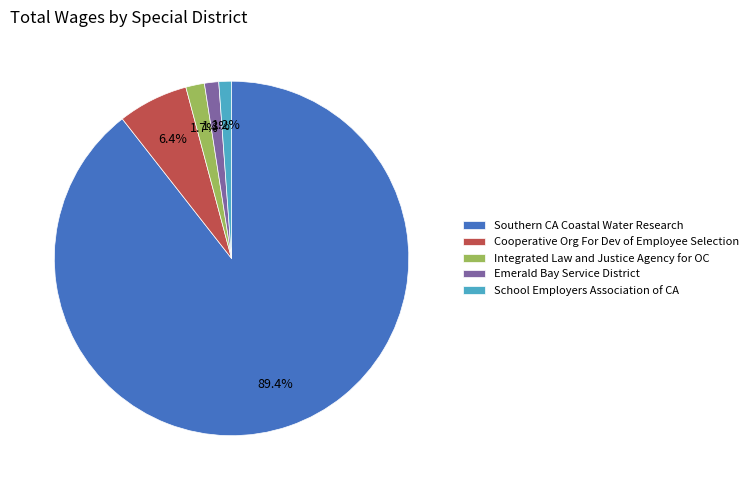

What is the largest slice in the pie chart?

Southern CA Coastal Water Research